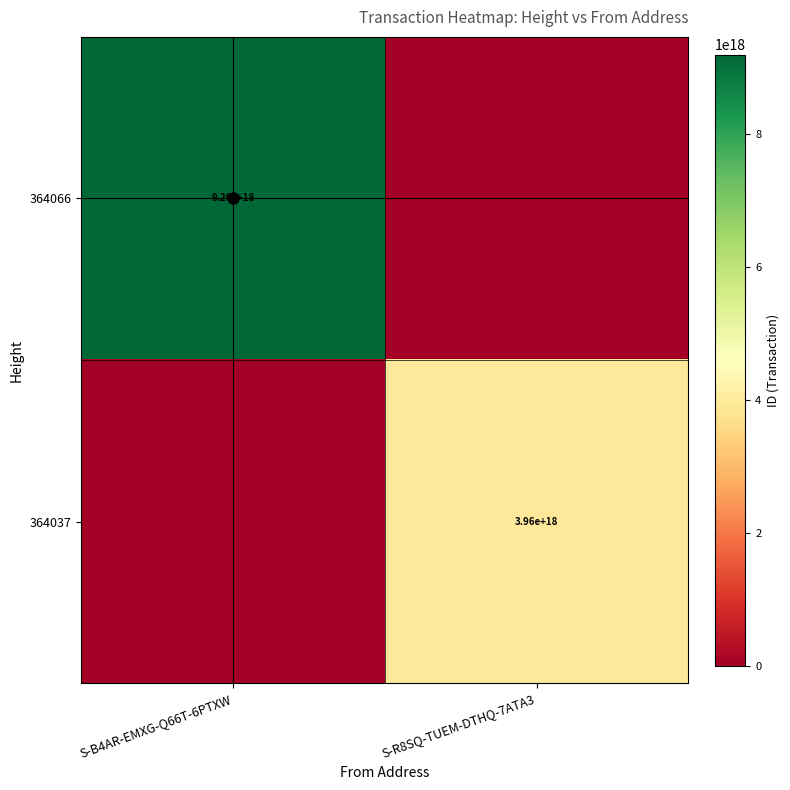

Is the value of 364066 at S-B4AR-EMXG-Q66T-6PTXW greater than the value of 364037 at S-R8SQ-TUEM-DTHQ-7ATA3?

Yes